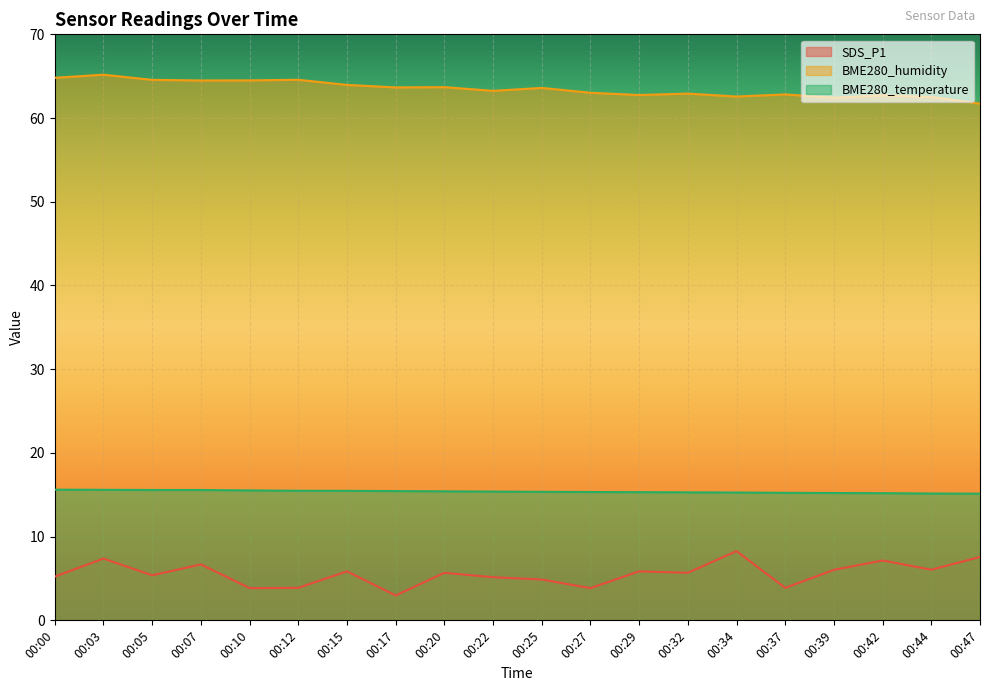

At which category is the sum across all series the highest?

00:03